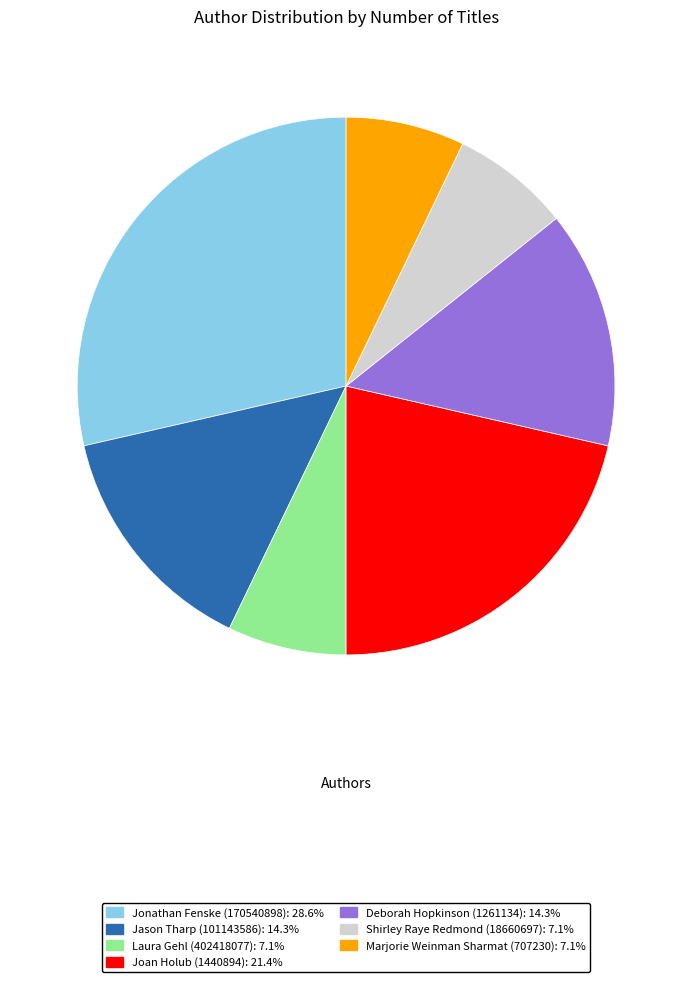

Is it true that Jonathan Fenske (170540898) is 14% of the pie?

False